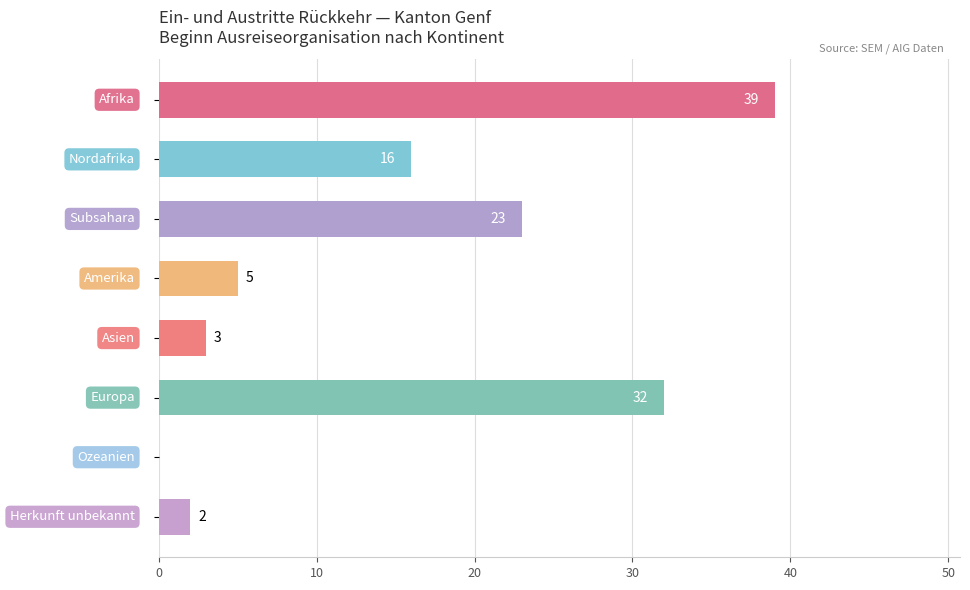

What is the greatest value displayed?

39